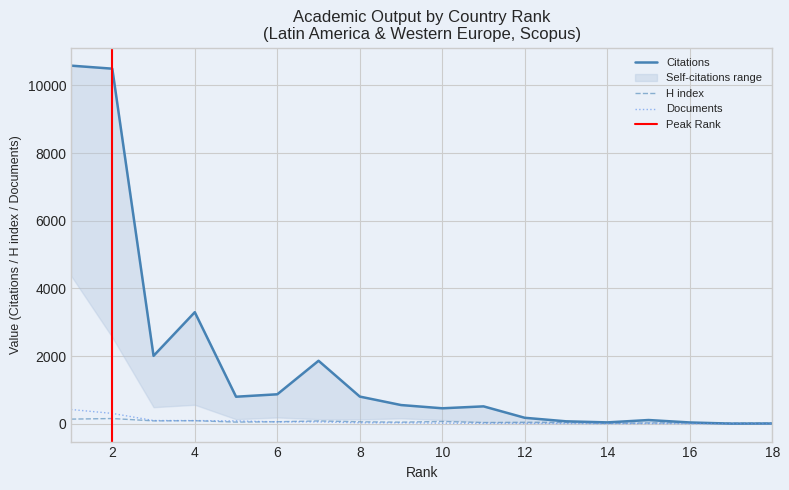

Reading left to right, transcribe all the data shown in this chart.

Citations: 10585	10495	2005	3296	797	869	1860	801	551	455	512	174	70	38	108	36	2	5
H index: 135	152	83	88	47	57	81	56	45	66	33	42	38	12	21	31	15	16
Documents: 419	304	93	92	82	53	53	26	25	16	9	8	6	3	3	3	1	1